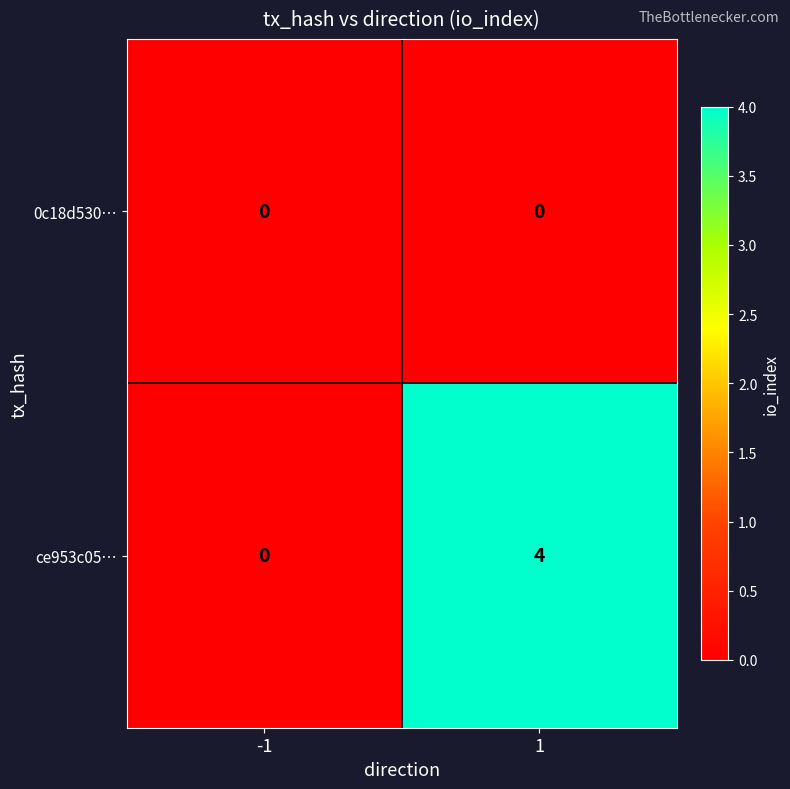

Read the ce953c05… value at 1.

4